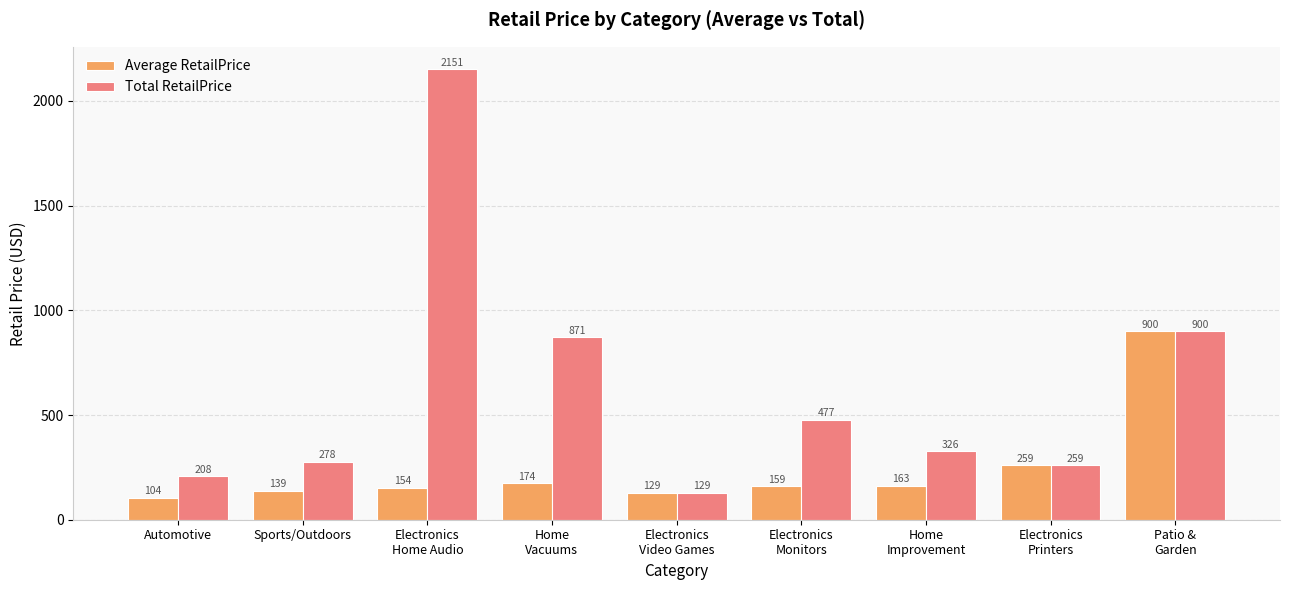

What is the sum of the Average RetailPrice values at Automotive and Electronics
Monitors?

262.9